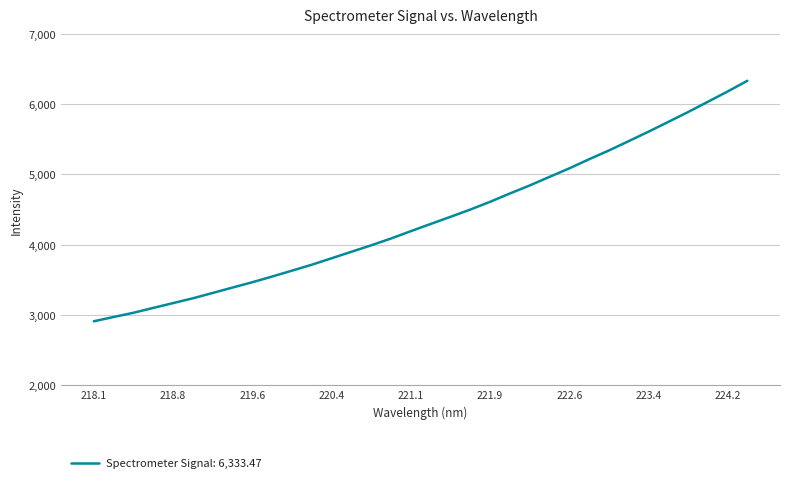

What is the difference between the maximum and minimum values?

3422.3